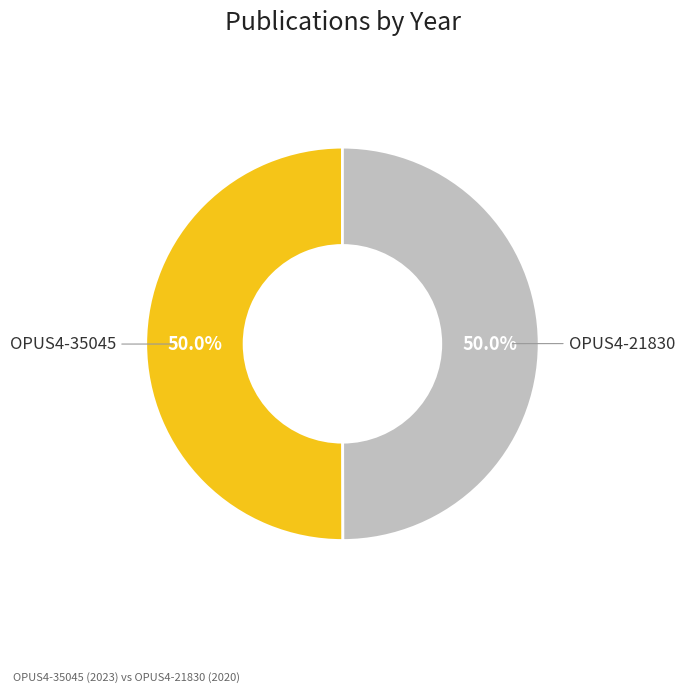

How many slices are in this pie chart?

2